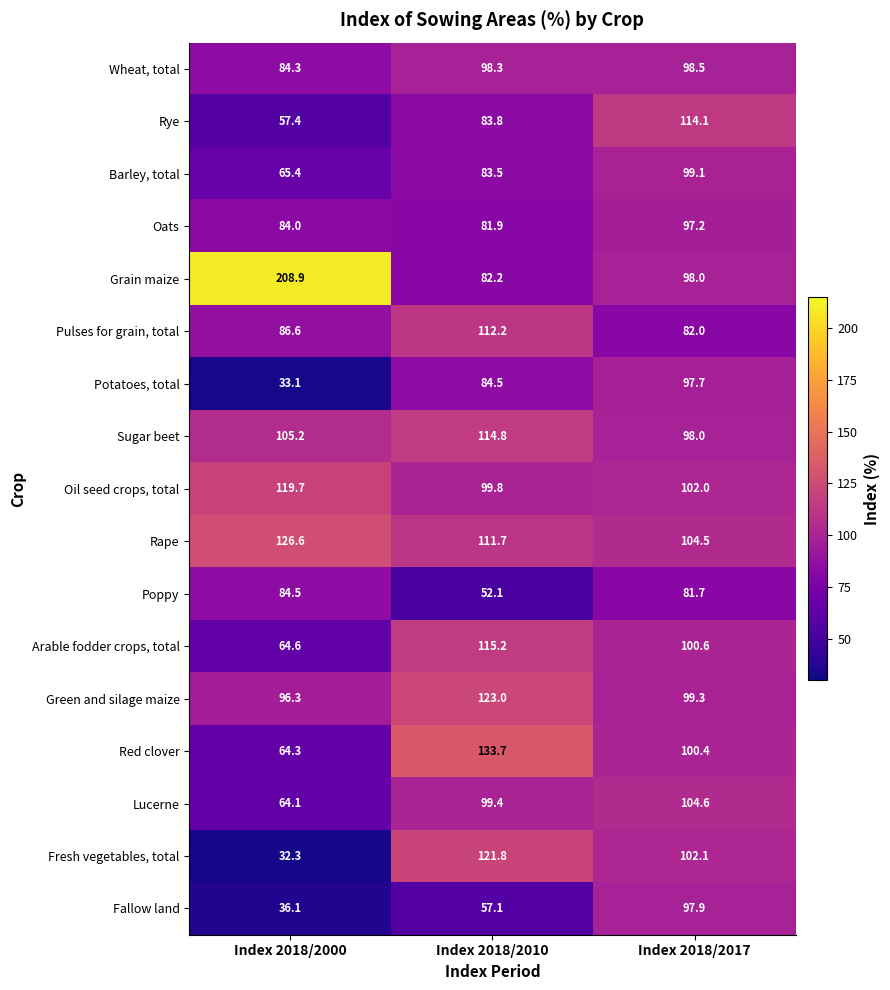

Between Index 2018/2010 and Index 2018/2017, which series saw the biggest shift?

Fallow land